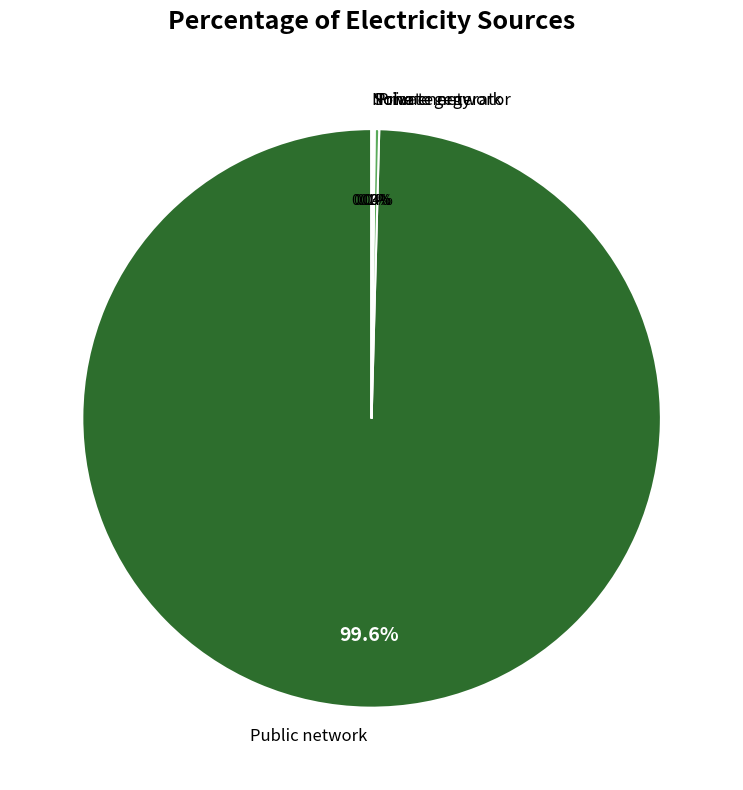

To the nearest percent, what is the average slice percentage?

20%